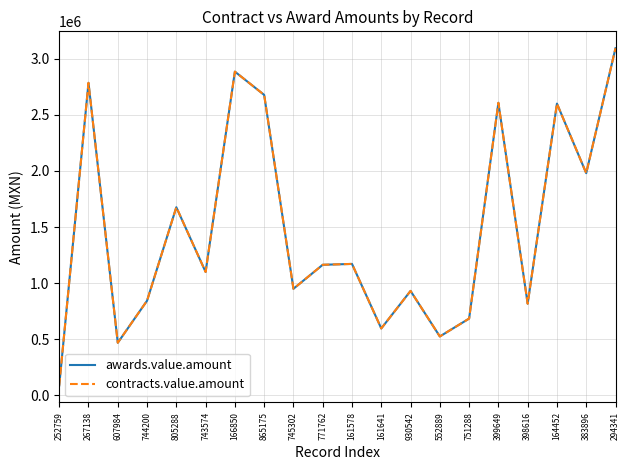

At which label is awards.value.amount closest to 1590431?

805288